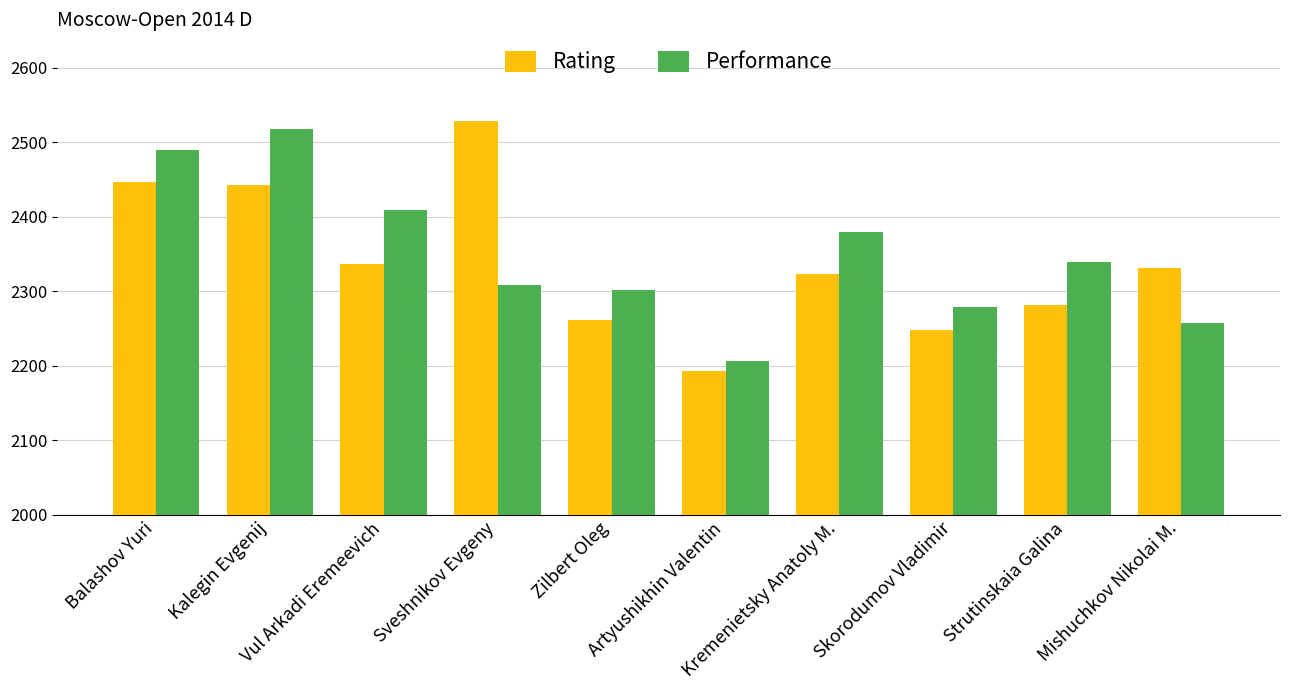

Reading left to right, transcribe all the data shown in this chart.

Rating: Balashov Yuri=2447	Kalegin Evgenij=2442	Vul Arkadi Eremeevich=2337	Sveshnikov Evgeny=2528	Zilbert Oleg=2262	Artyushikhin Valentin=2193	Kremenietsky Anatoly M.=2323	Skorodumov Vladimir=2248	Strutinskaia Galina=2282	Mishuchkov Nikolai M.=2331
Performance: Balashov Yuri=2489	Kalegin Evgenij=2518	Vul Arkadi Eremeevich=2409	Sveshnikov Evgeny=2309	Zilbert Oleg=2301	Artyushikhin Valentin=2206	Kremenietsky Anatoly M.=2379	Skorodumov Vladimir=2279	Strutinskaia Galina=2339	Mishuchkov Nikolai M.=2257